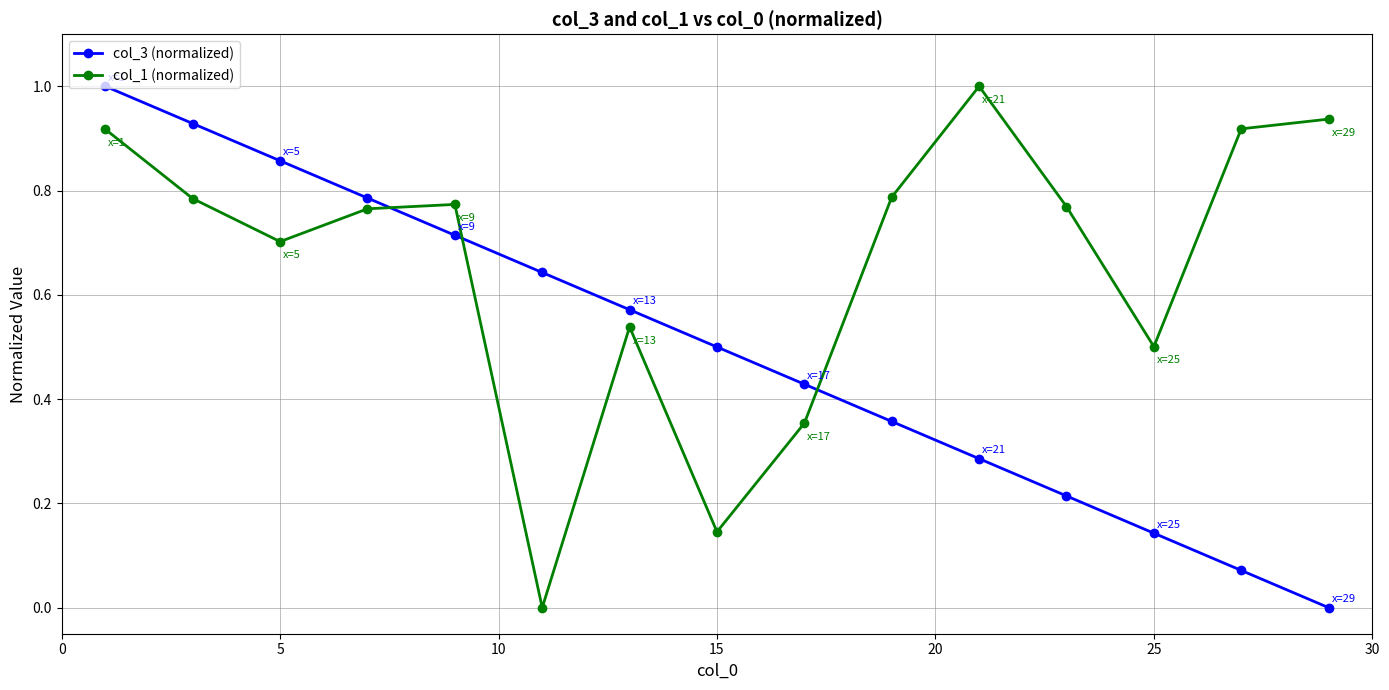

At how many categories does at least one series exceed 0?

15